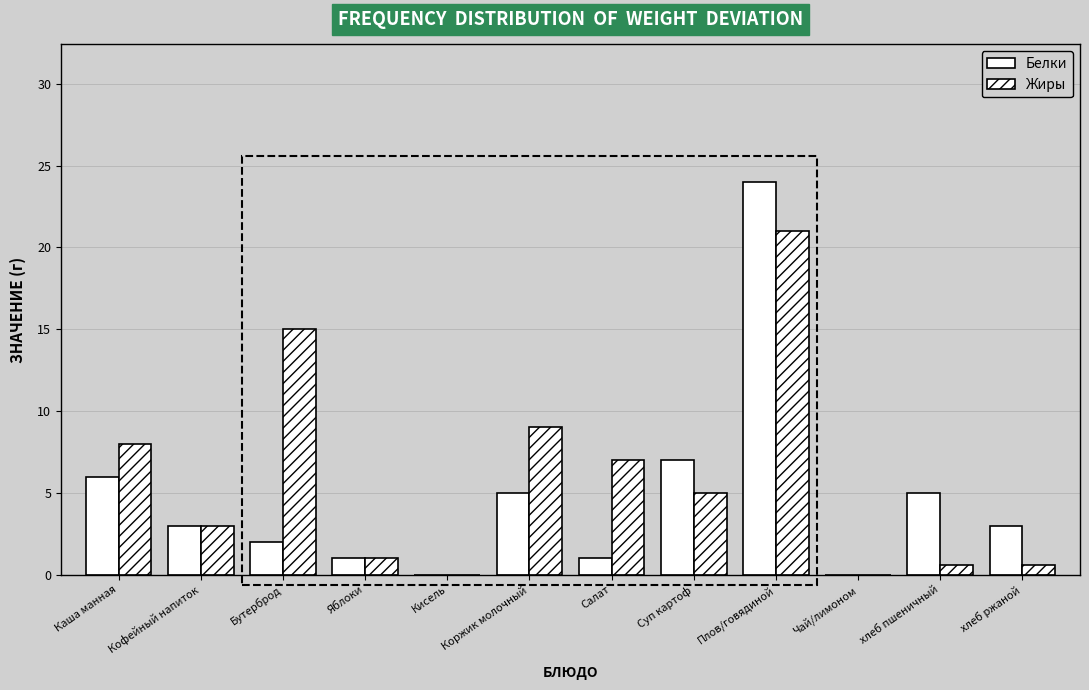

Between Чай/лимоном and Плов/говядиной, which is larger?

Плов/говядиной